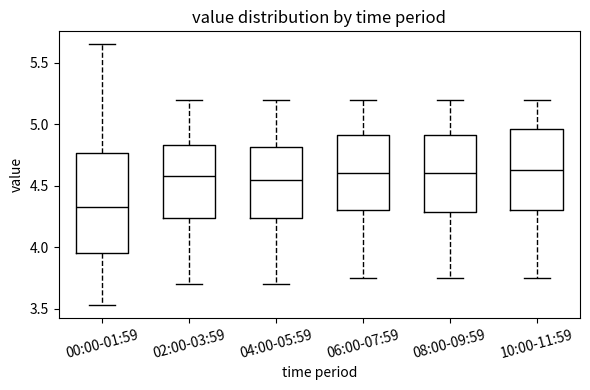

Reading left to right, read every box against the y-axis: the position of its median line, the range the box covers, and the ends of its whiskers. The values are not printed on the chart, so give them approximately, as read against the axis.

00:00-01:59: median 4.35, box 3.95 to 4.75, whiskers 3.55 to 5.65
02:00-03:59: median 4.60, box 4.25 to 4.85, whiskers 3.70 to 5.20
04:00-05:59: median 4.55, box 4.25 to 4.80, whiskers 3.70 to 5.20
06:00-07:59: median 4.60, box 4.30 to 4.90, whiskers 3.75 to 5.20
08:00-09:59: median 4.60, box 4.30 to 4.90, whiskers 3.75 to 5.20
10:00-11:59: median 4.65, box 4.30 to 4.95, whiskers 3.75 to 5.20